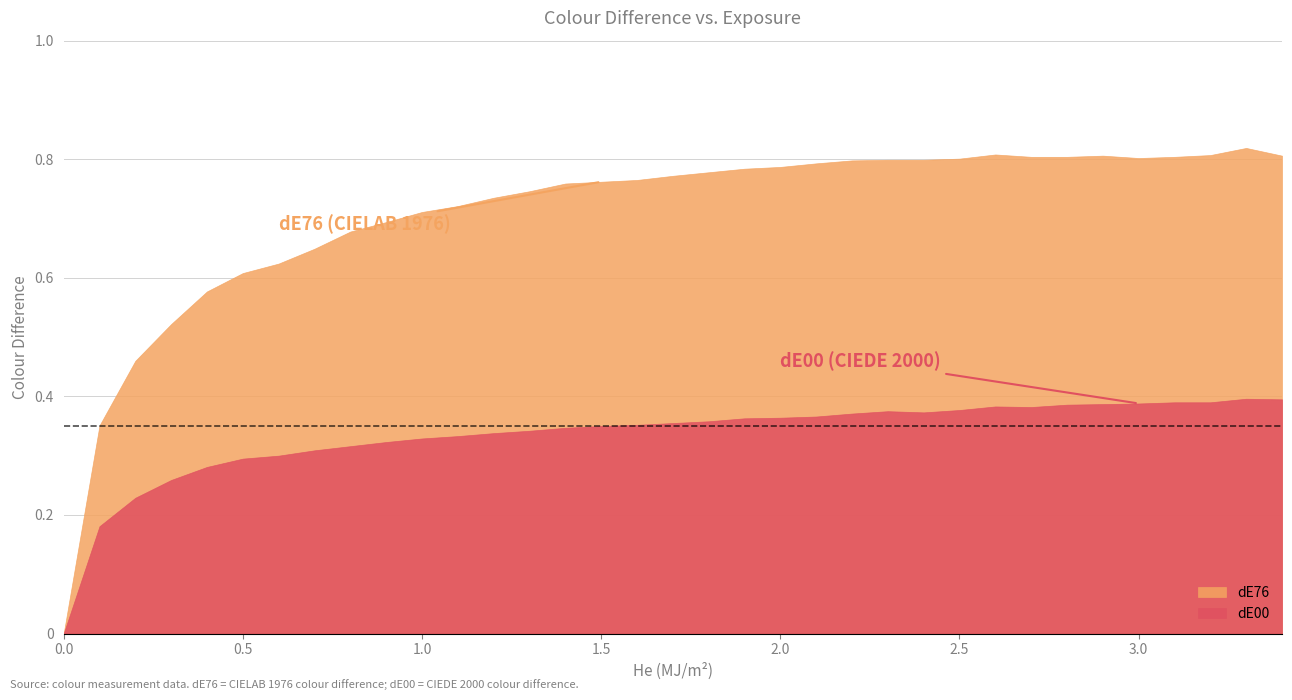

True or false: dE00 and dE76 cross at least once.

False